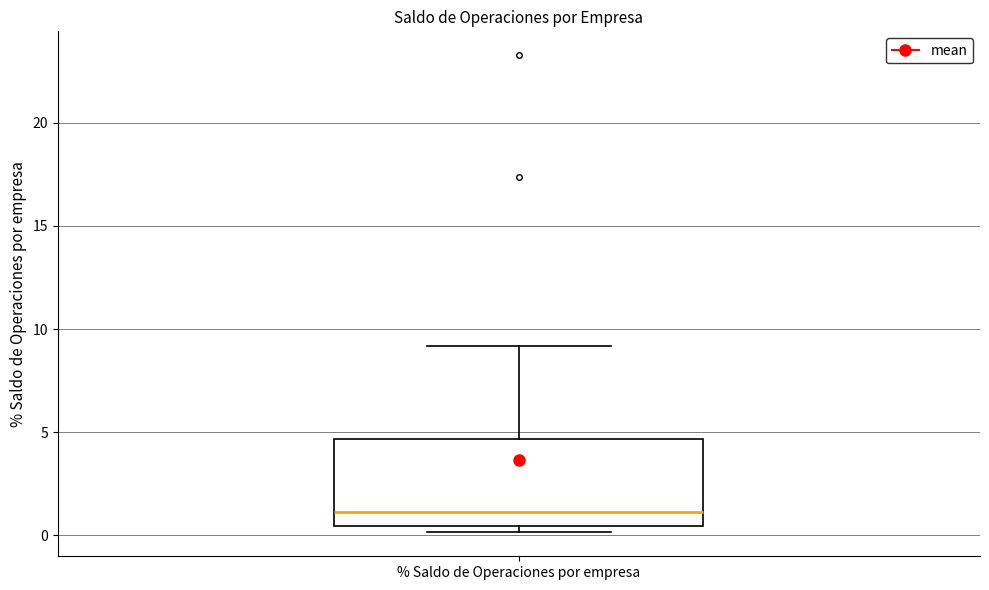

Transcribe this box plot: give where the median line is, the range the box spans, and where the two whiskers end, as read against the y-axis. The values are not printed on the chart, so give them approximately, as read against the axis.

median 1.0, box 0.5 to 4.5, whiskers 0.0 to 9.0